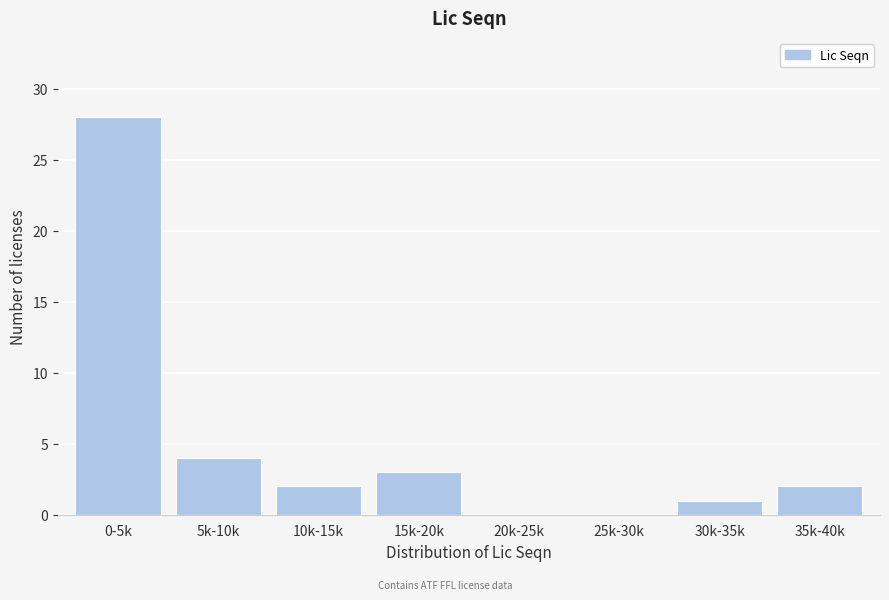

Reading left to right, list all the values displayed in this chart.

0-5k=28	5k-10k=4	10k-15k=2	15k-20k=3	20k-25k=0	25k-30k=0	30k-35k=1	35k-40k=2